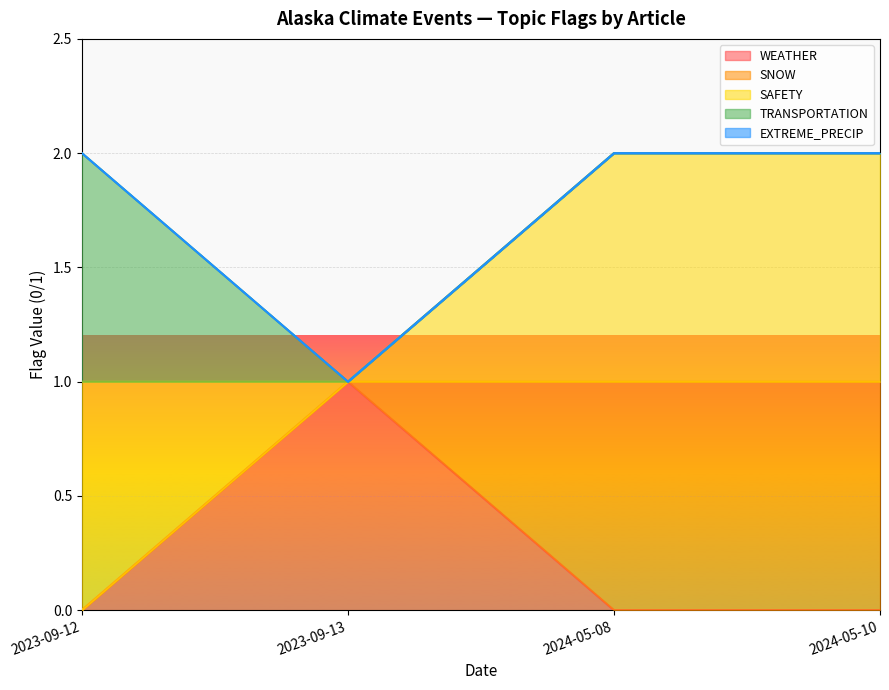

List the series in order of their peak value, lowest first.

EXTREME_PRECIP, WEATHER, SNOW, SAFETY, TRANSPORTATION